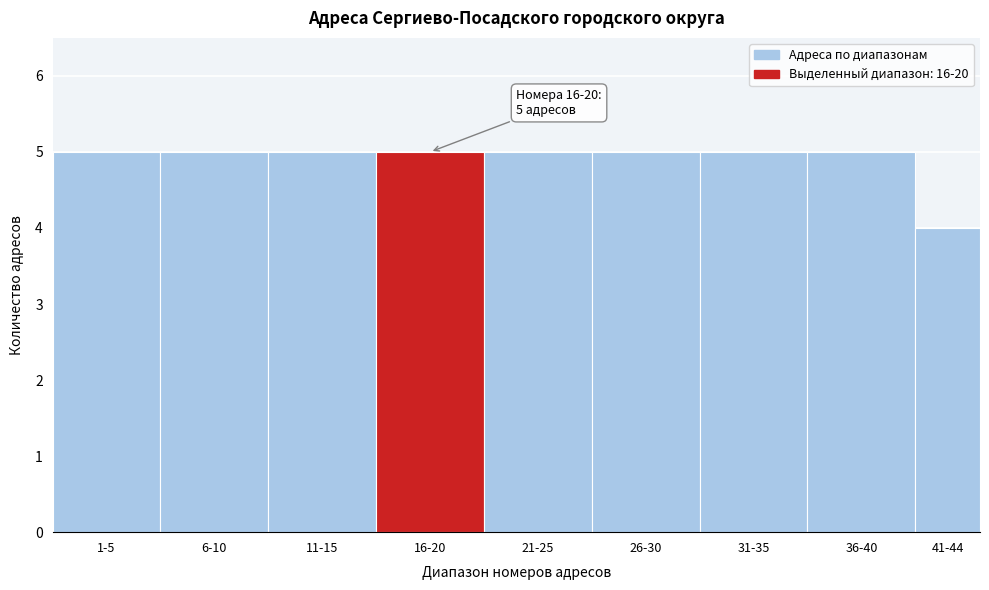

Reading left to right, list all the values displayed in this chart.

5	5	5	5	5	5	5	5	4